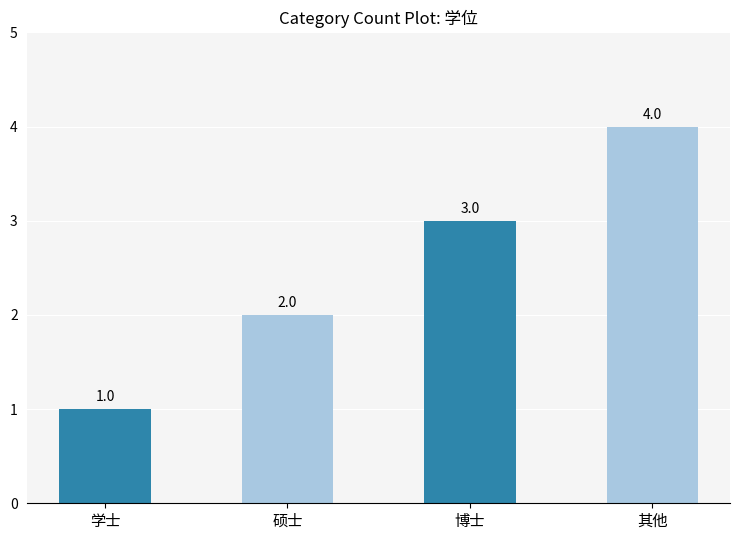

How many distinct data groups are displayed?

1